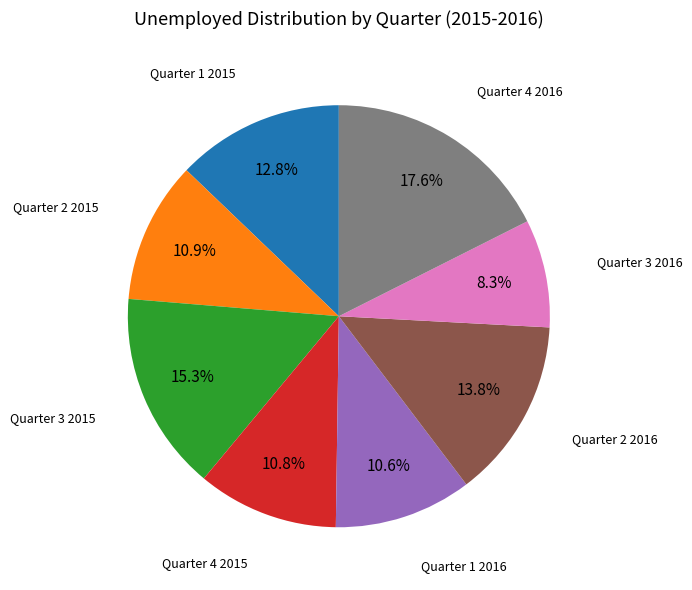

Is there any slice that represents more than half of the pie?

No